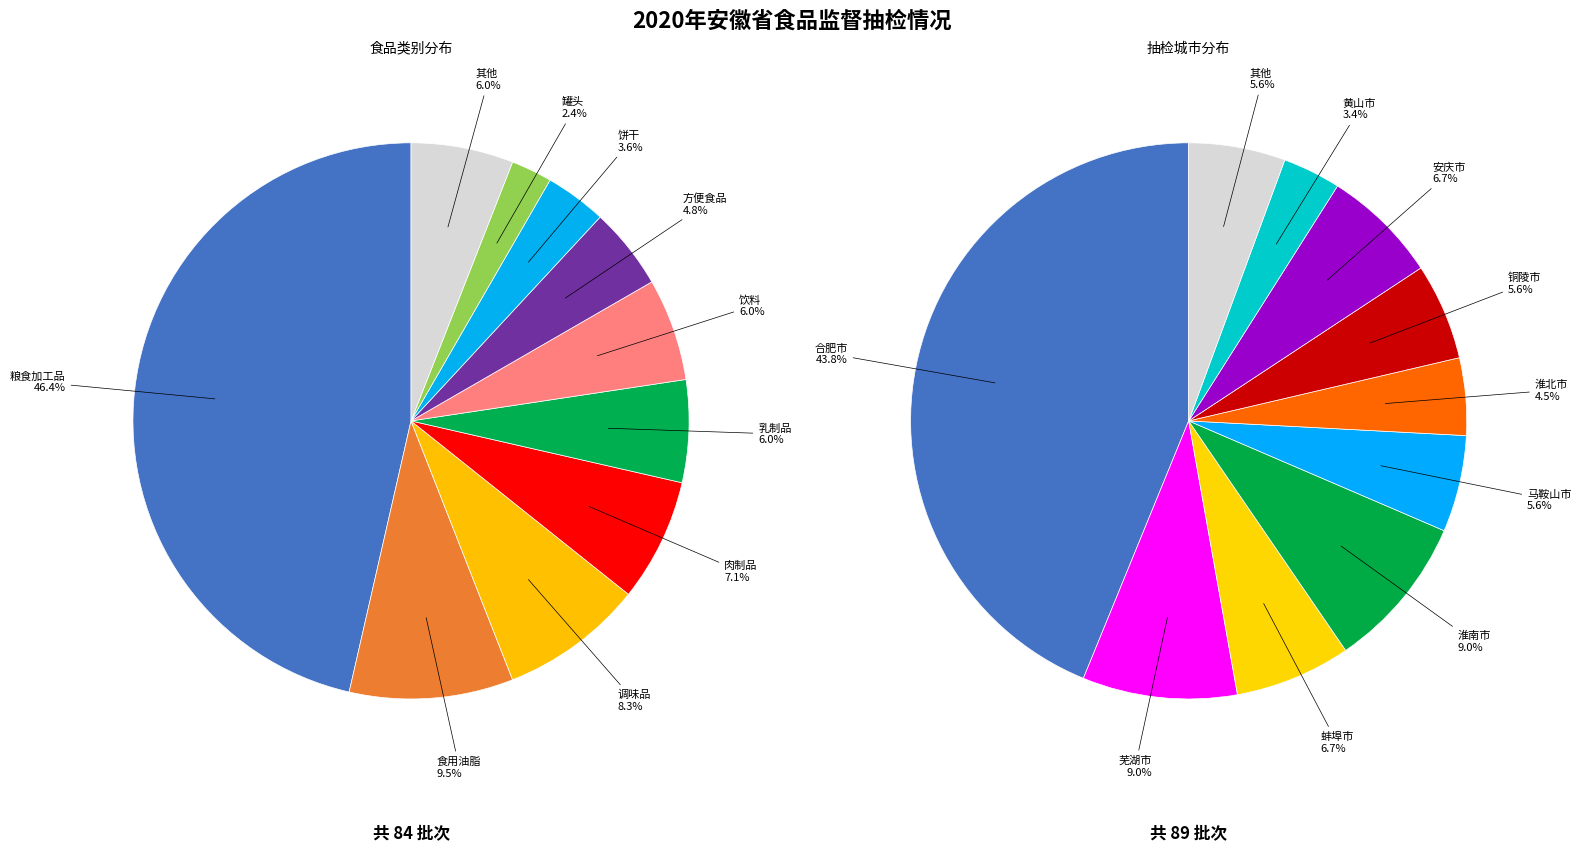

True or false: 合肥市 accounts for 1% of the total.

False